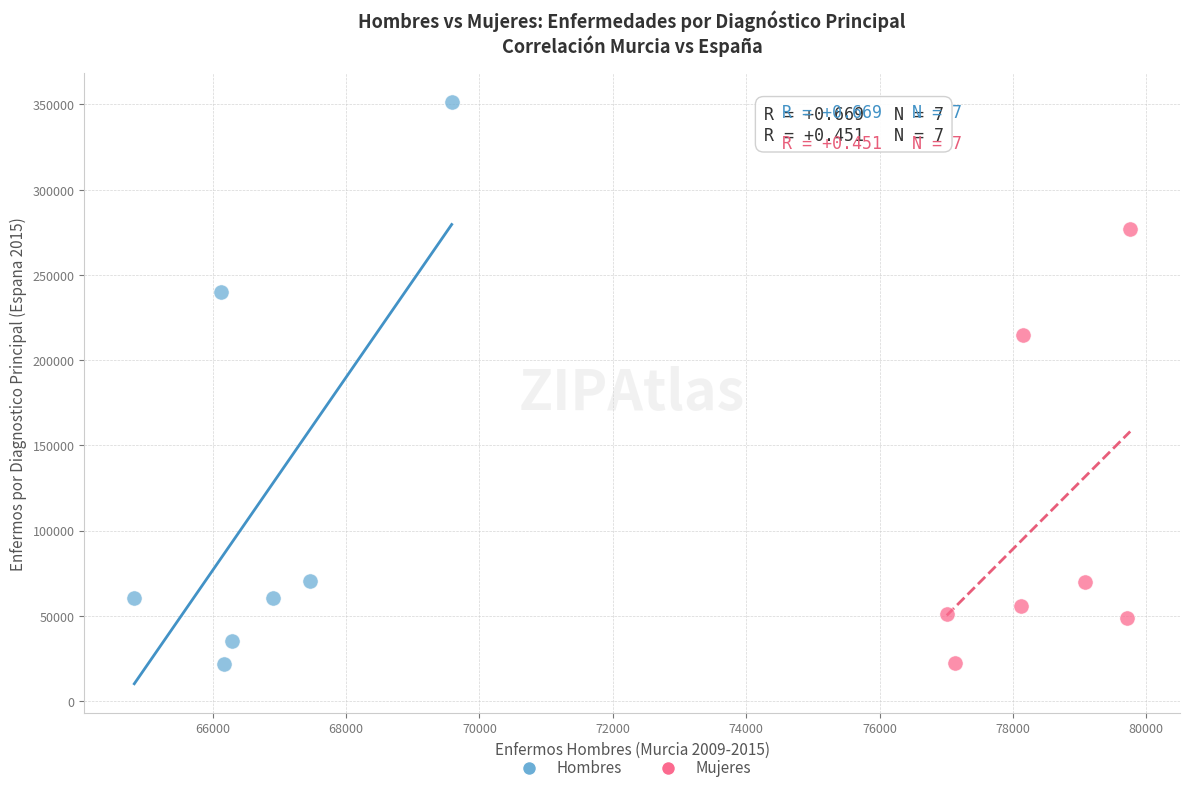

Which series reaches the maximum Y coordinate?

Hombres